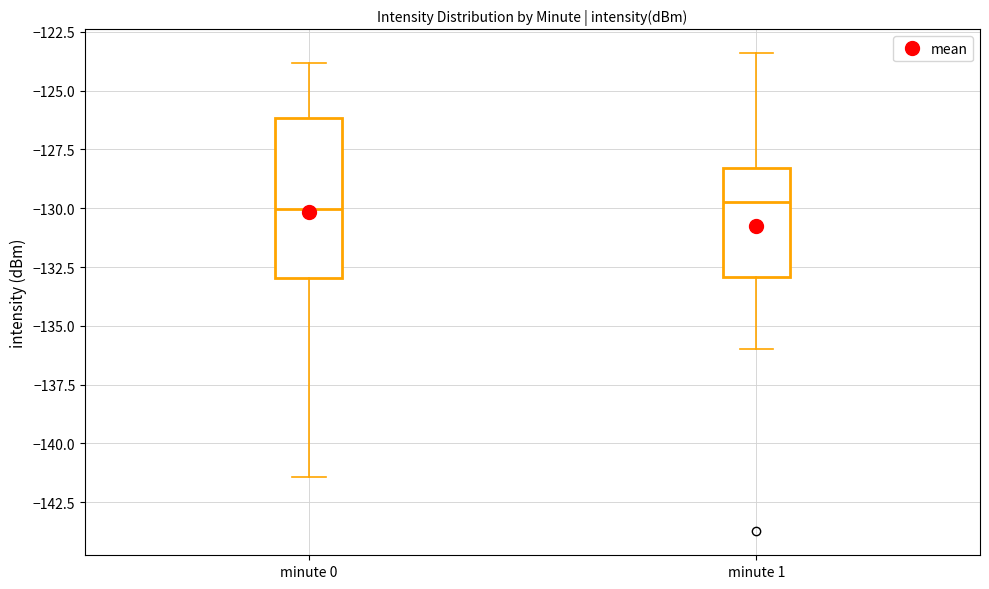

Where is the upper edge of the box for minute 1 on the y-axis? The values are not printed on the chart, so give them approximately, as read against the axis.

-128.5